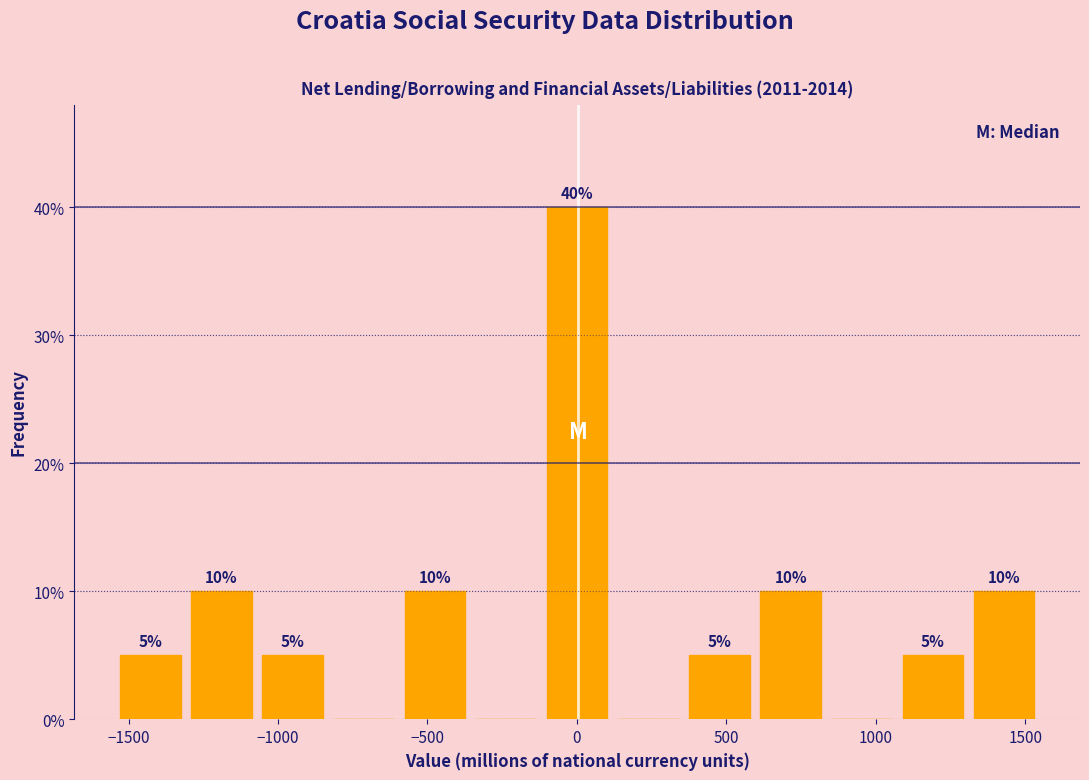

Which range on the x-axis has the tallest bar?

-100 to 100